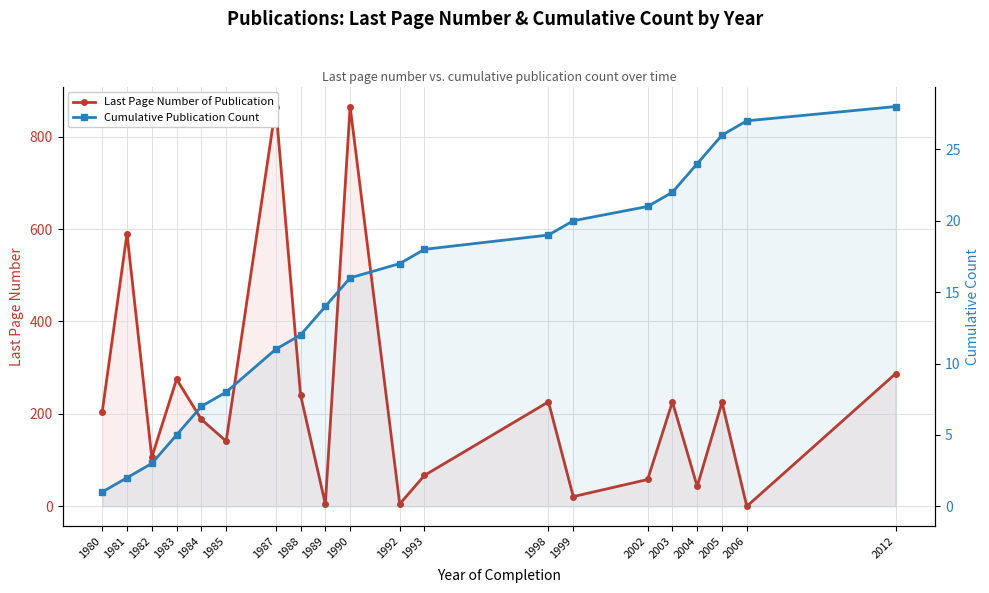

List the labels in order of Last Page Number of Publication value, smallest first.

2006, 1989, 1992, 1999, 2004, 2002, 1993, 1982, 1985, 1984, 1980, 2005, 1998, 2003, 1988, 1983, 2012, 1981, 1987, 1990